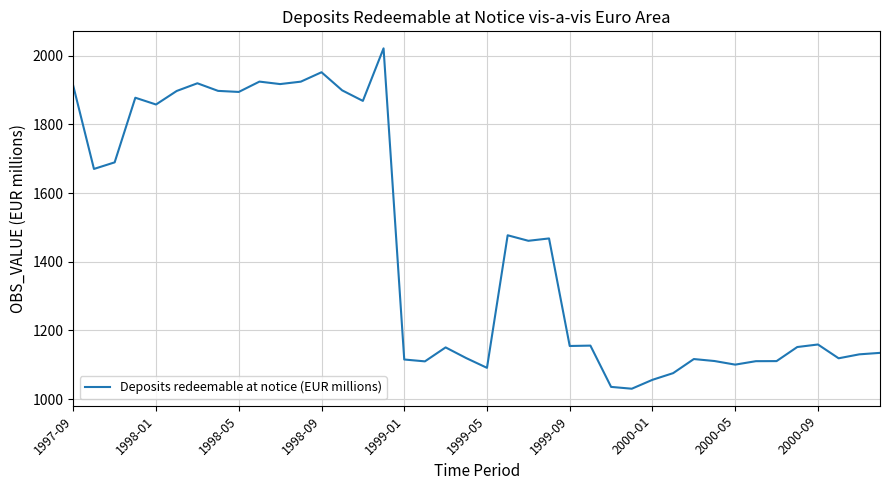

What is the maximum value shown in the chart?

2021.1